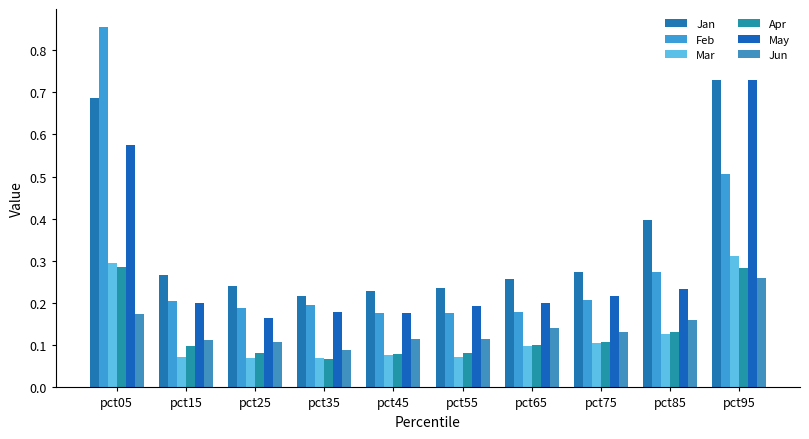

What is the maximum value shown in the chart?

0.9